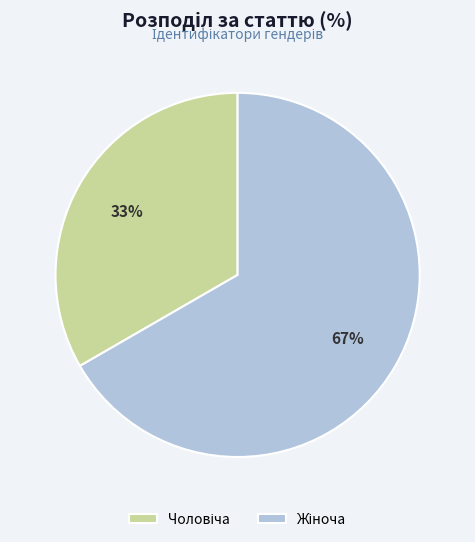

Does any single category account for the majority?

Yes